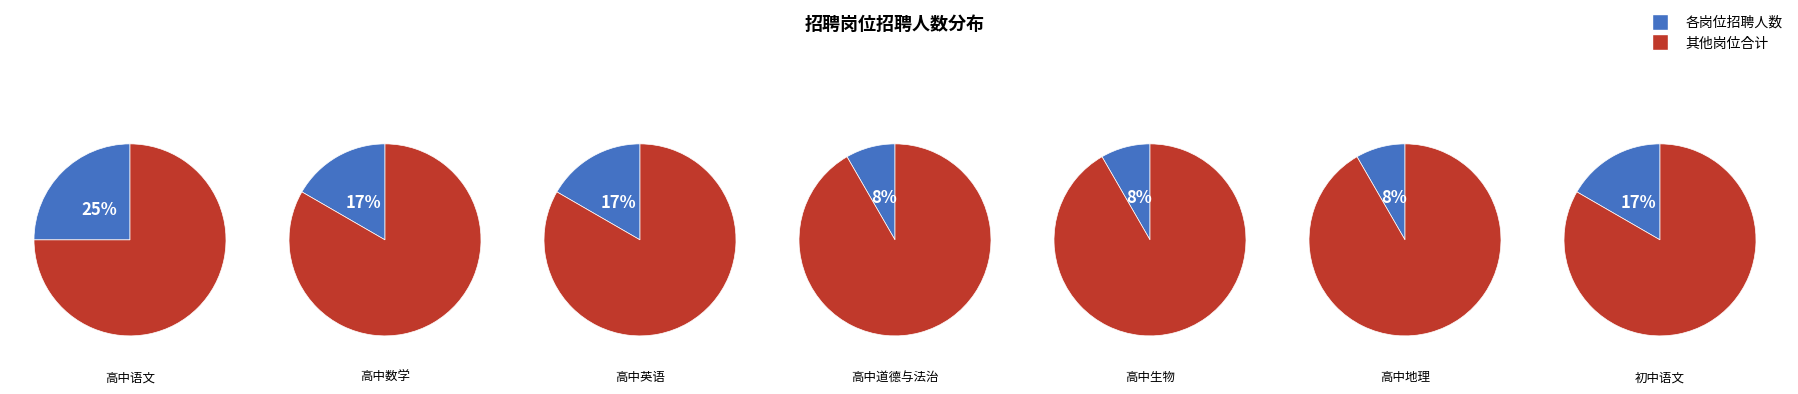

Rank the categories by value from lowest to highest.

高中道德与法治教师, 高中生物教师, 高中地理教师, 高中数学教师, 高中英语教师, 初中语文教师, 高中语文教师